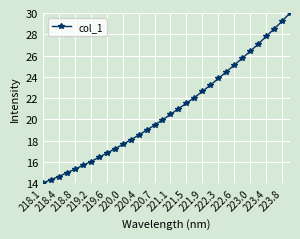

What is the value of the 12th point from the left?

18.1